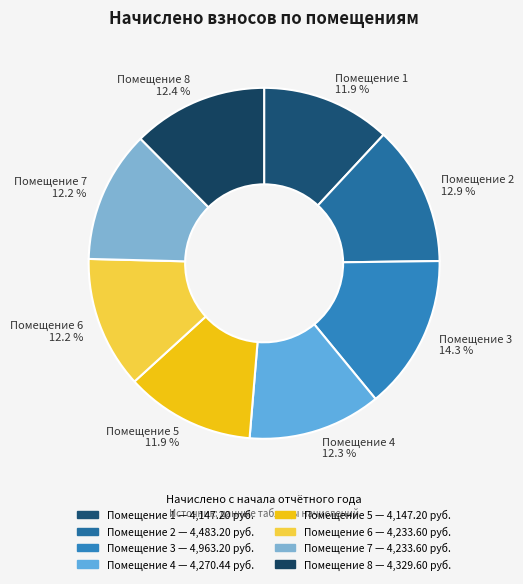

What is the largest slice in the pie chart?

Помещение 3 14.3 %